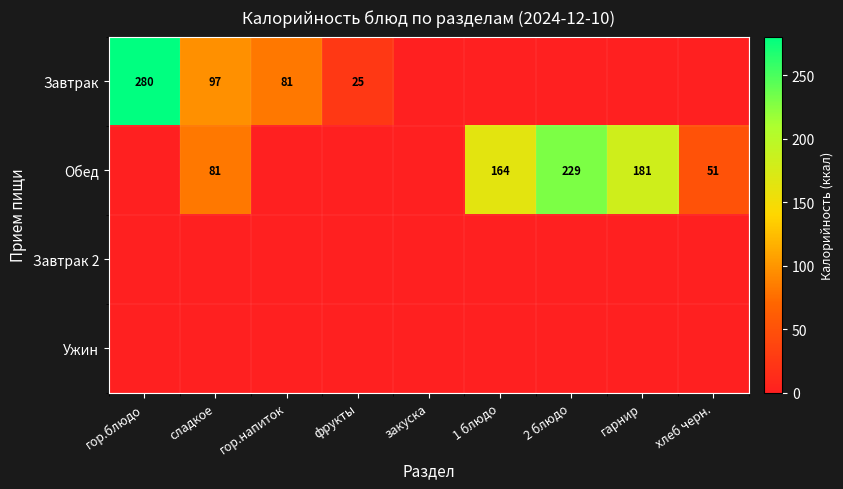

Which has a higher value, гор.напиток or гарнир?

гор.напиток